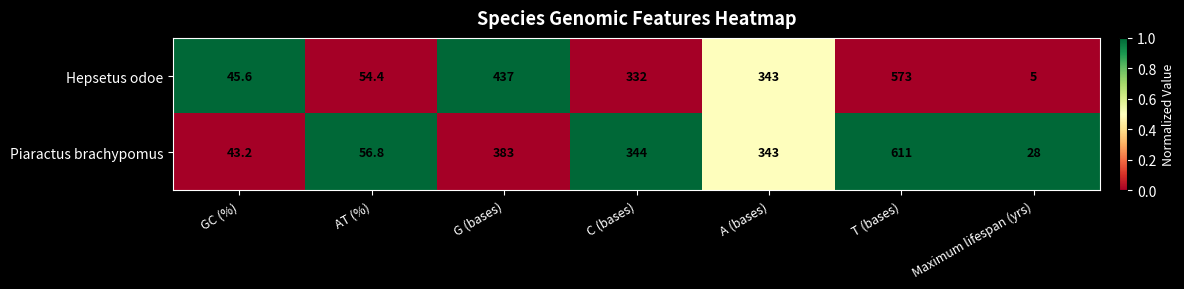

Which category has the lowest value across all series?

Maximum lifespan (yrs)